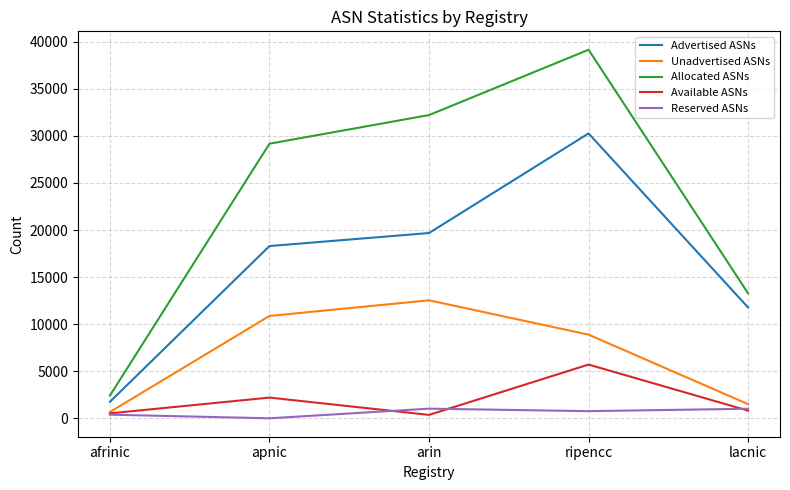

What is the difference between the Allocated ASNs values at arin and lacnic?

18938